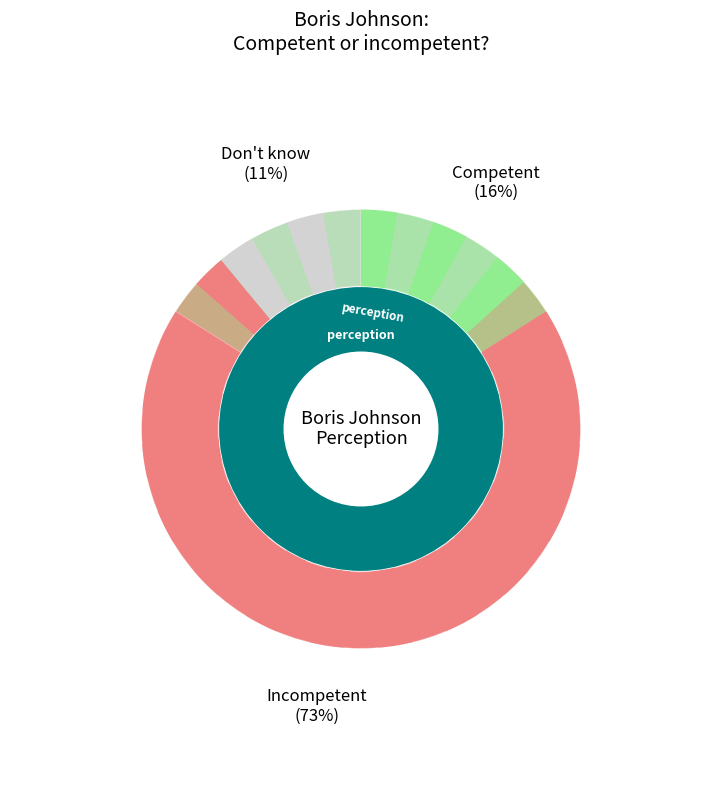

How many slices are in this pie chart?

3